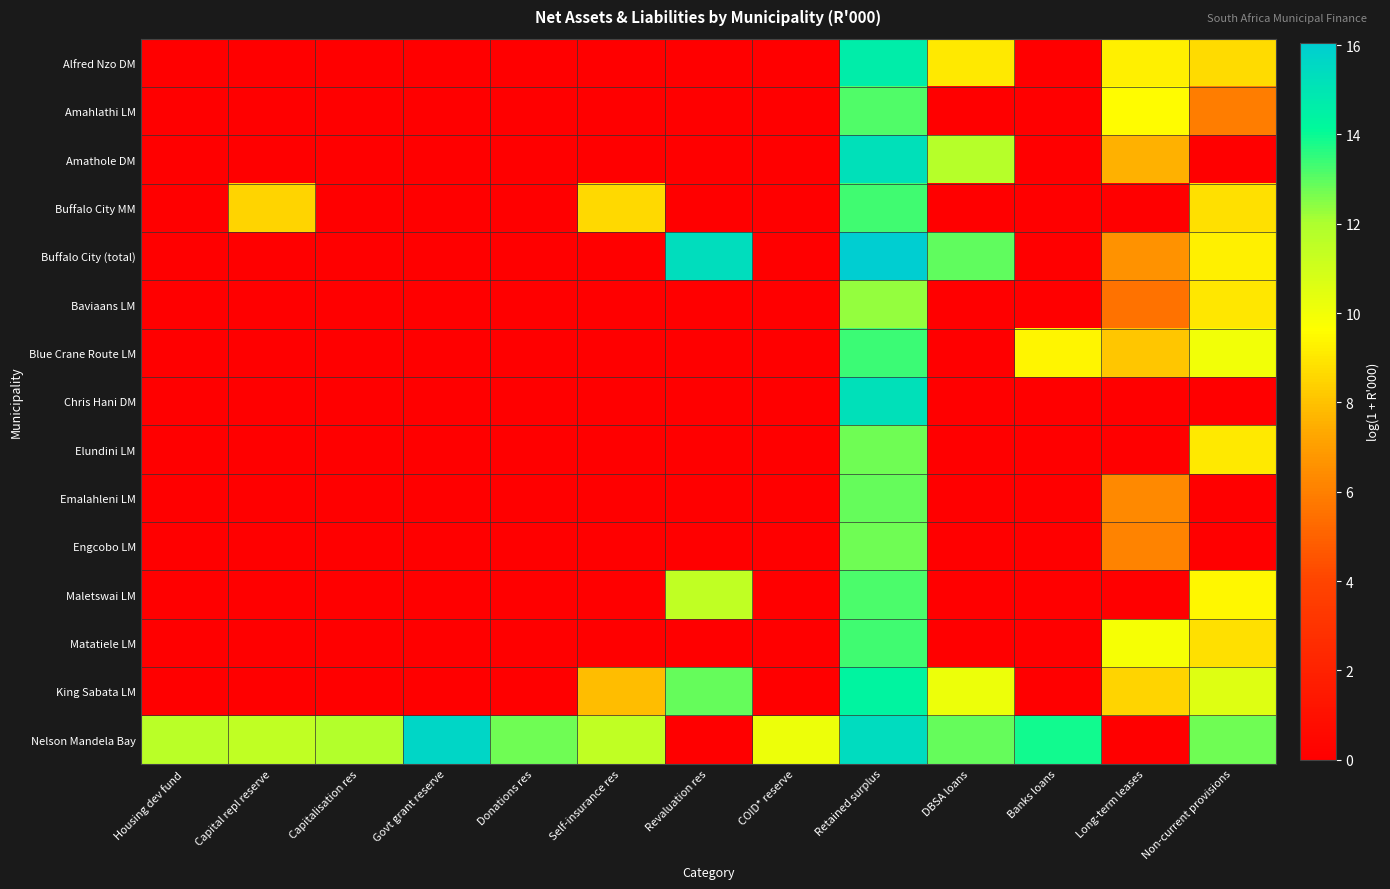

Rank the series by their maximum value, from highest to lowest.

Buffalo City (total), Nelson Mandela Bay, Amathole DM, Chris Hani DM, Alfred Nzo DM, King Sabata LM, Blue Crane Route LM, Buffalo City MM, Matatiele LM, Maletswai LM, Amahlathi LM, Emalahleni LM, Elundini LM, Engcobo LM, Baviaans LM